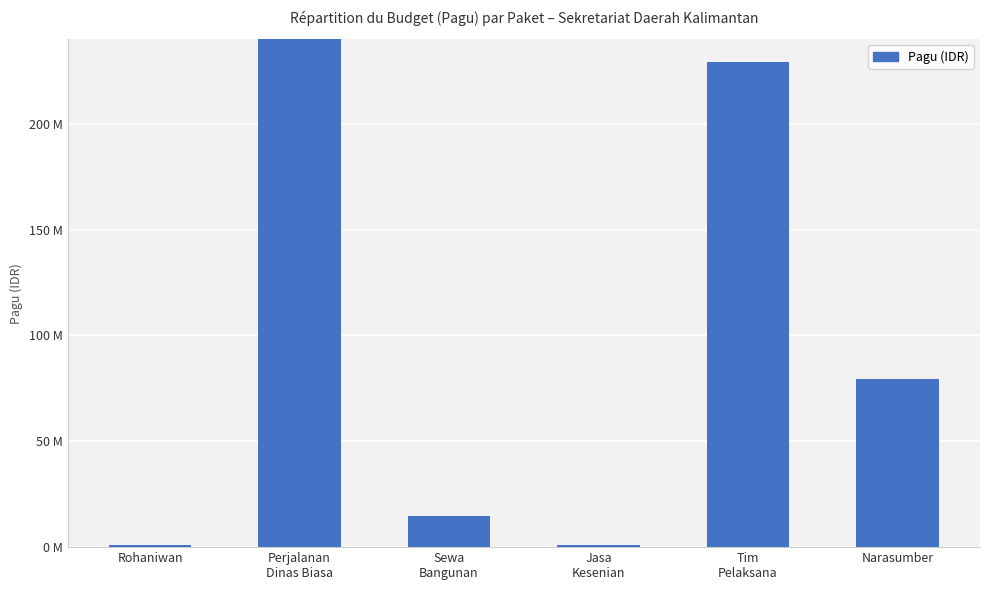

At which category does the chart reach its minimum across all series?

Jasa
Kesenian